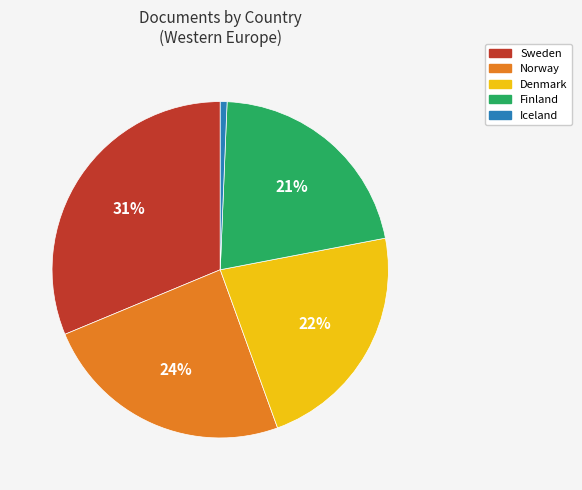

Do Finland and Norway together represent more than half of the pie?

No